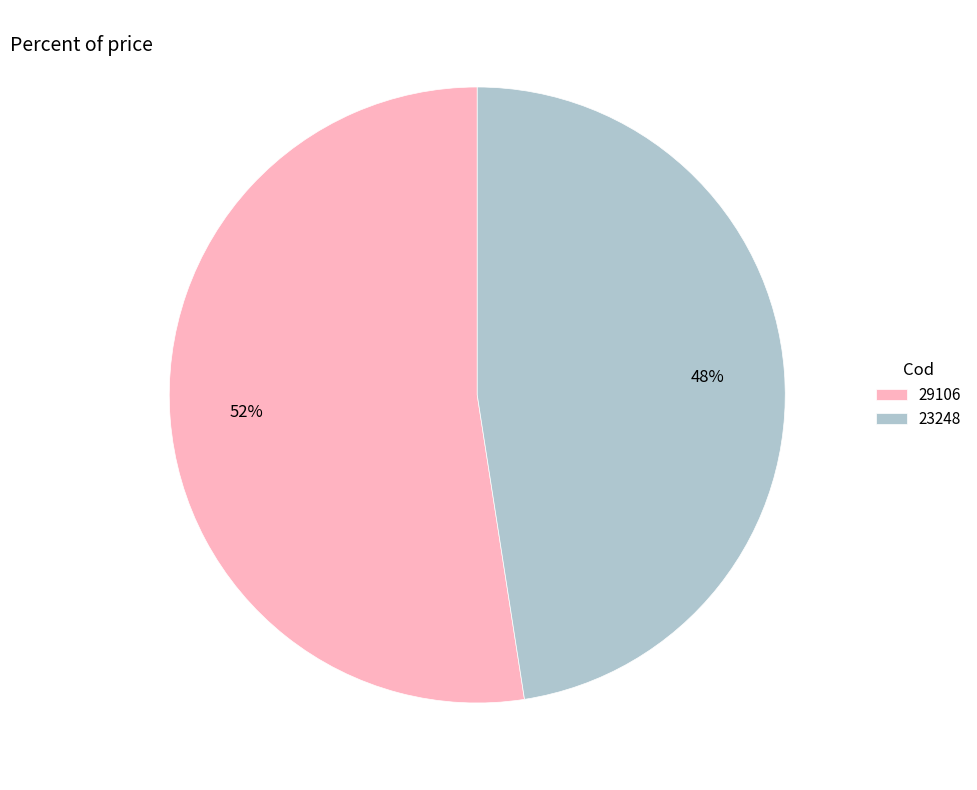

How many segments does this pie chart have?

2